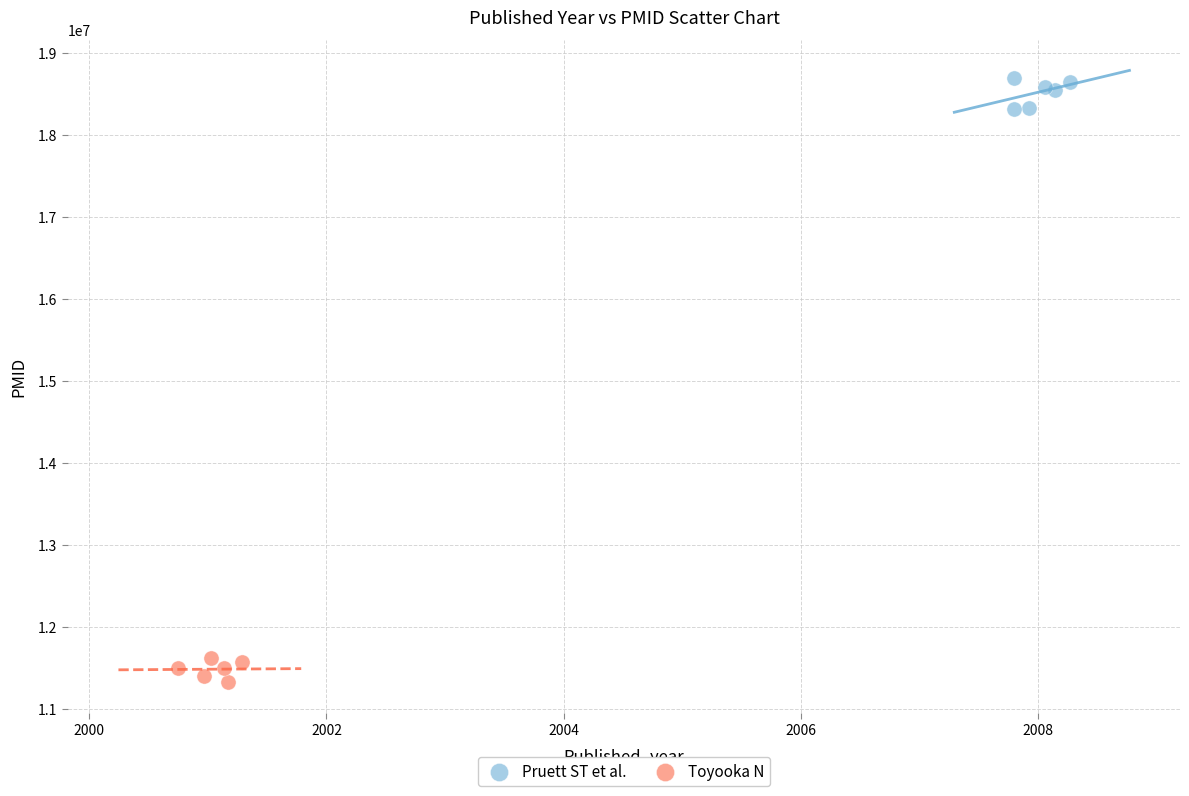

Which series contains the lowest Y value?

Toyooka N